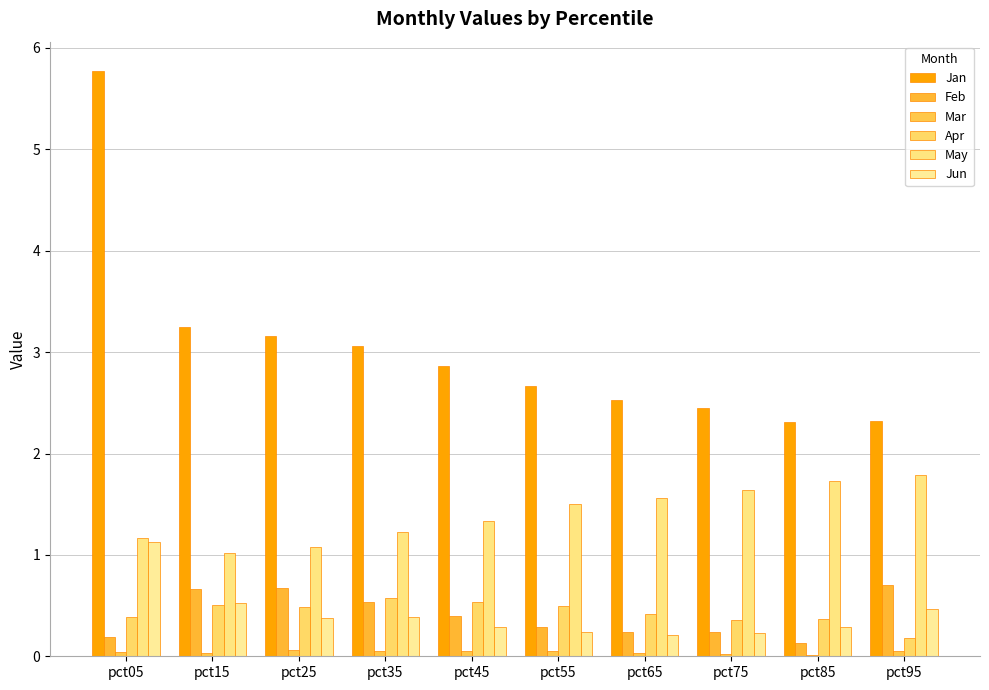

Between pct05 and pct85, which series saw the biggest shift?

Jan